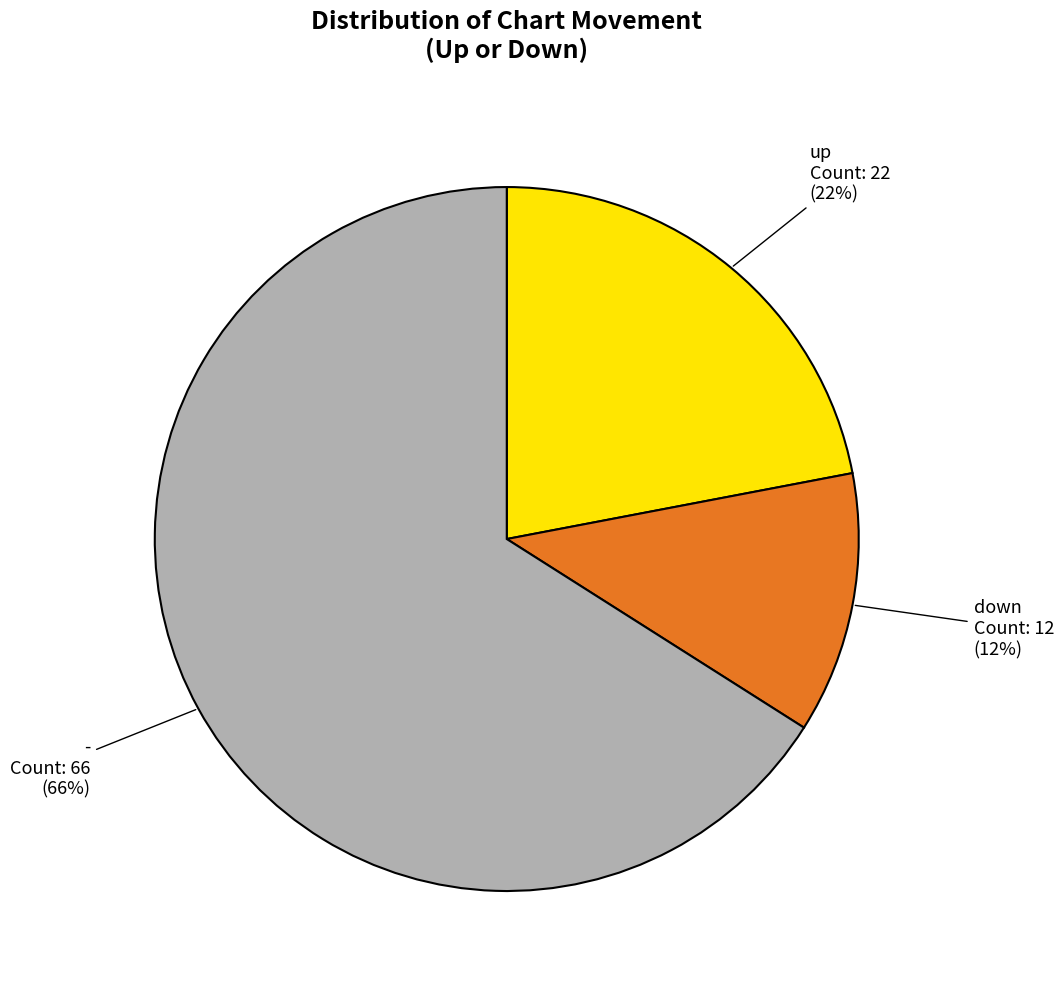

Which slice is the largest?

-